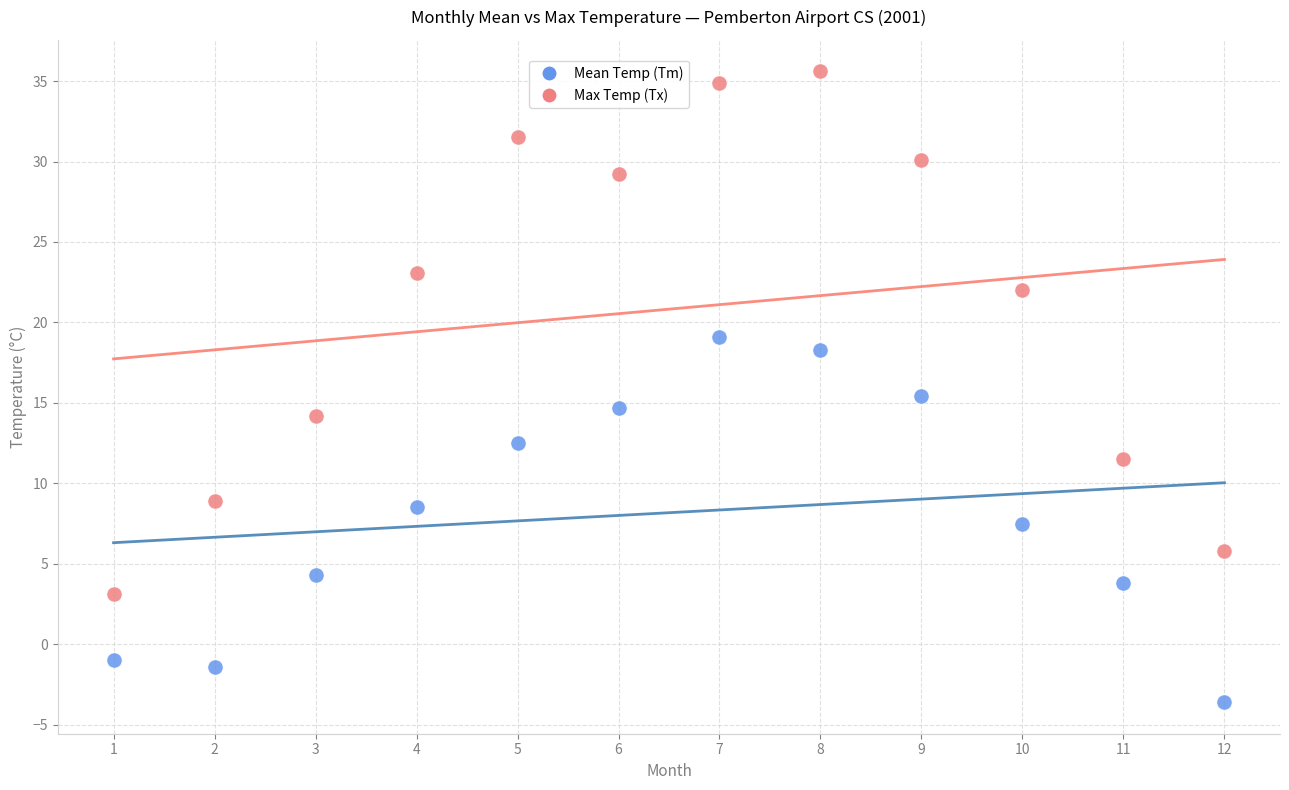

What are all the series names shown in the legend?

Mean Temp (Tm), Max Temp (Tx)